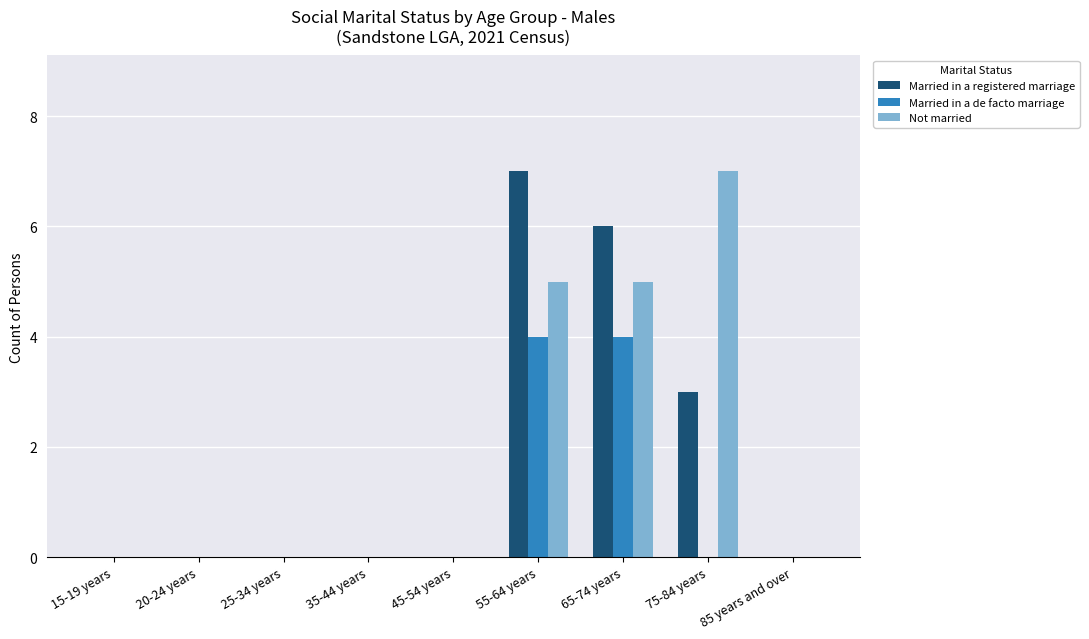

Reading right to left, what are all the values shown in this chart?

Married in a registered marriage: 0	3	6	7	0	0	0	0	0
Married in a de facto marriage: 0	0	4	4	0	0	0	0	0
Not married: 0	7	5	5	0	0	0	0	0